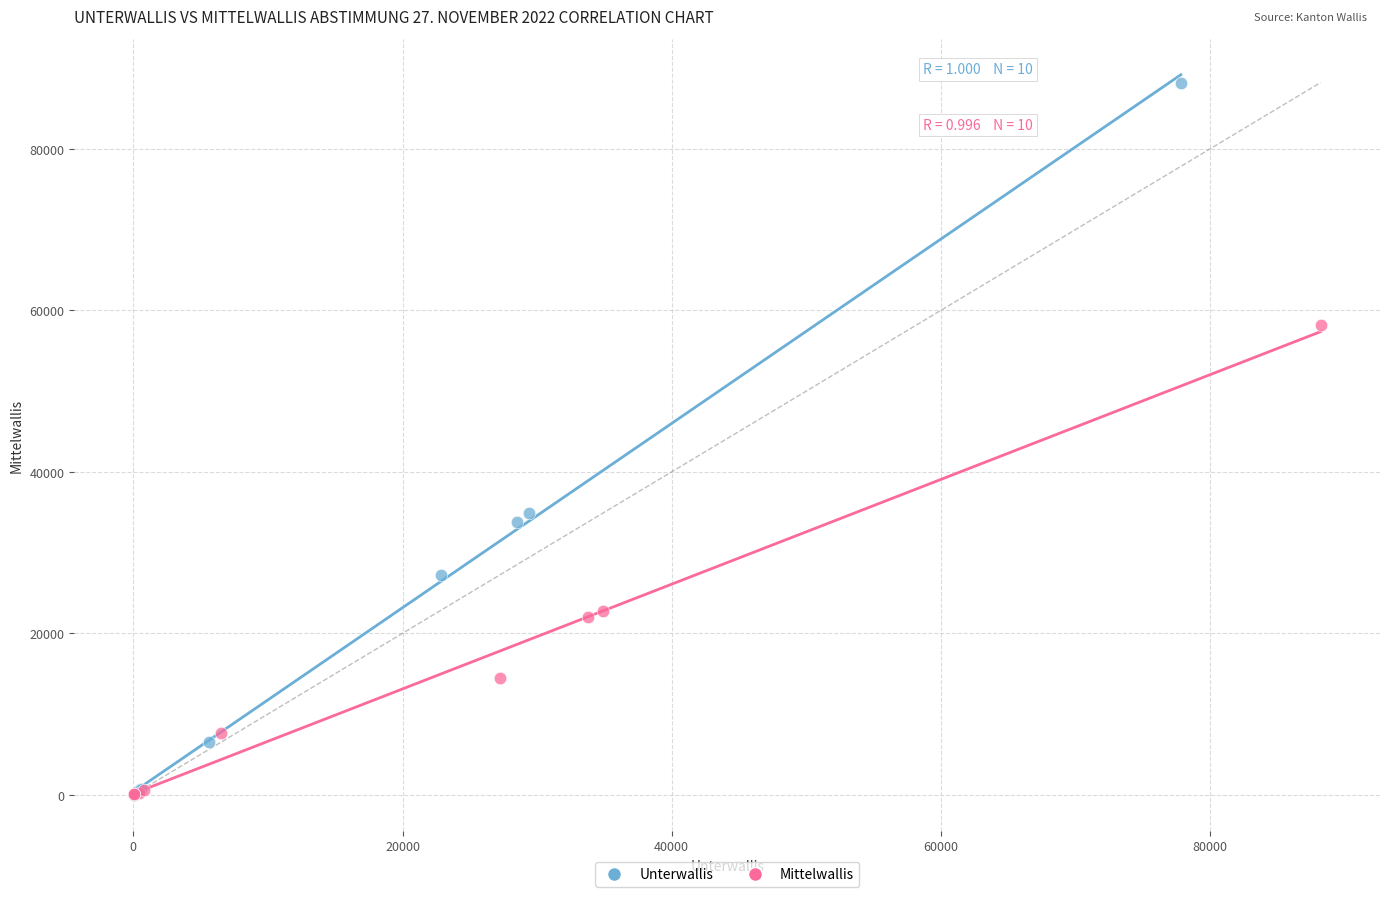

What are all the series names shown in the legend?

Unterwallis, Mittelwallis